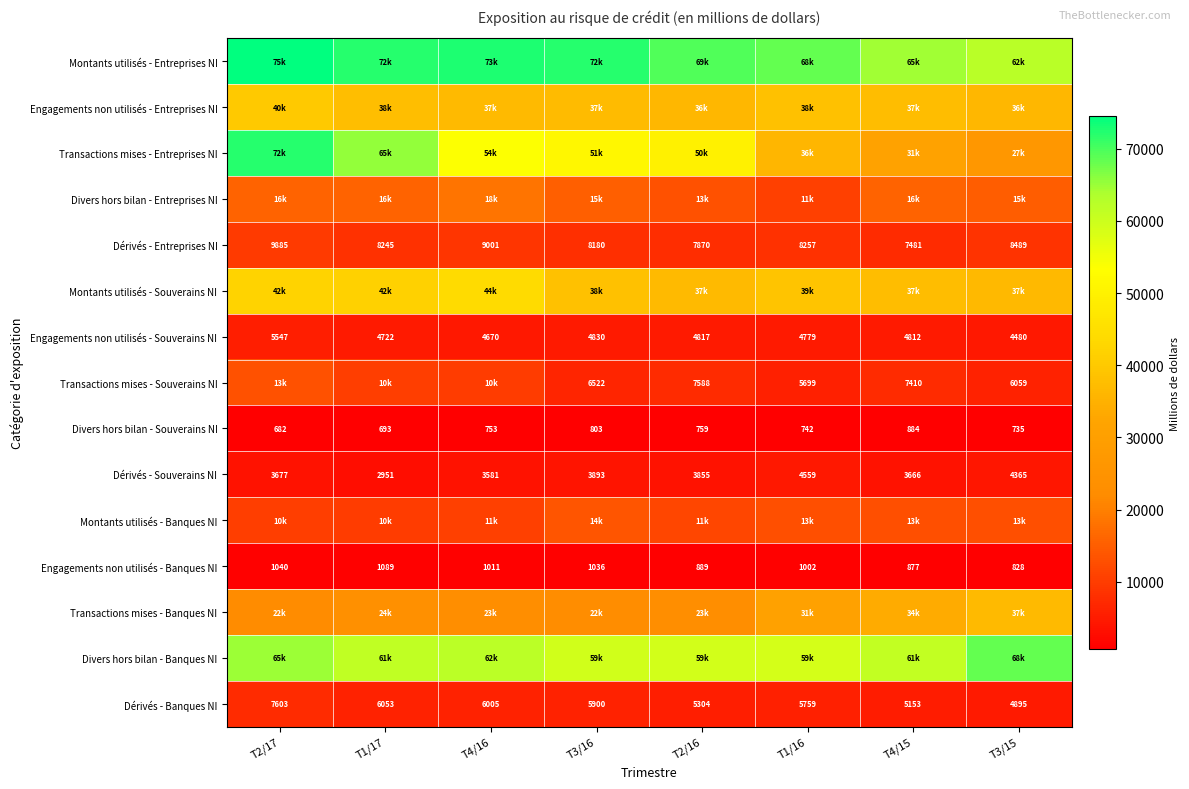

Rank the categories by Engagements non utilisés - Souverains NI value from highest to lowest.

T2/17, T3/16, T2/16, T4/15, T1/16, T1/17, T4/16, T3/15